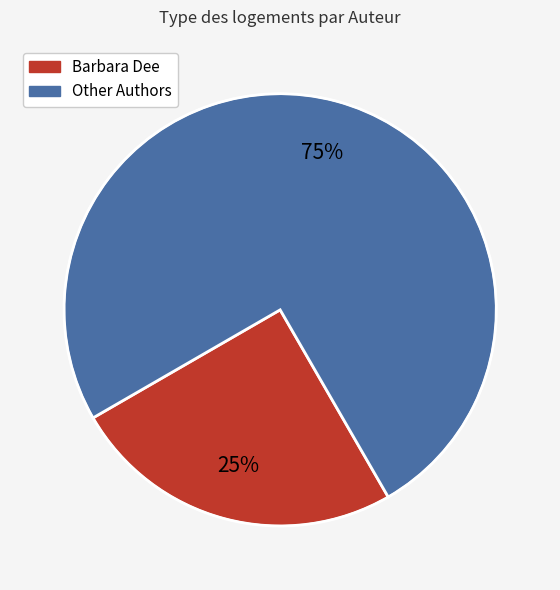

To the nearest percent, what is the average slice percentage?

50%